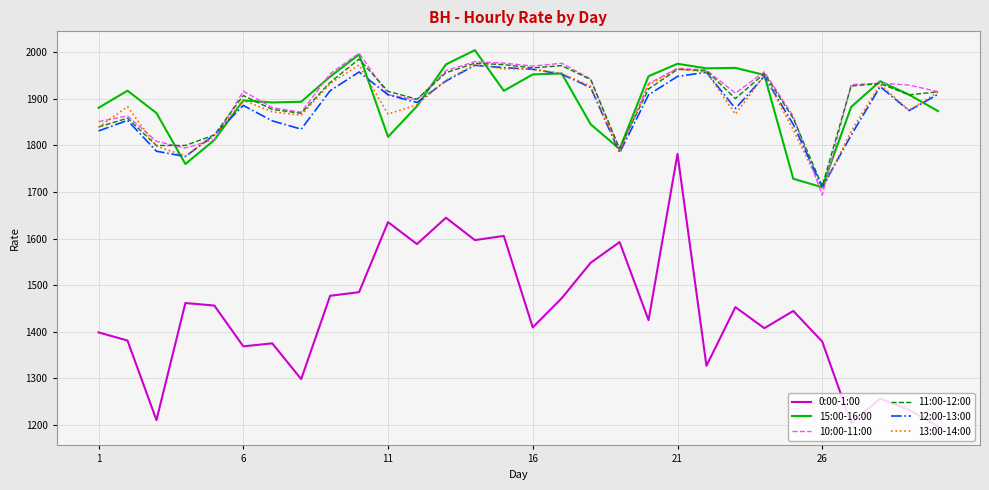

What is the minimum value for 12:00-13:00?

1710.1